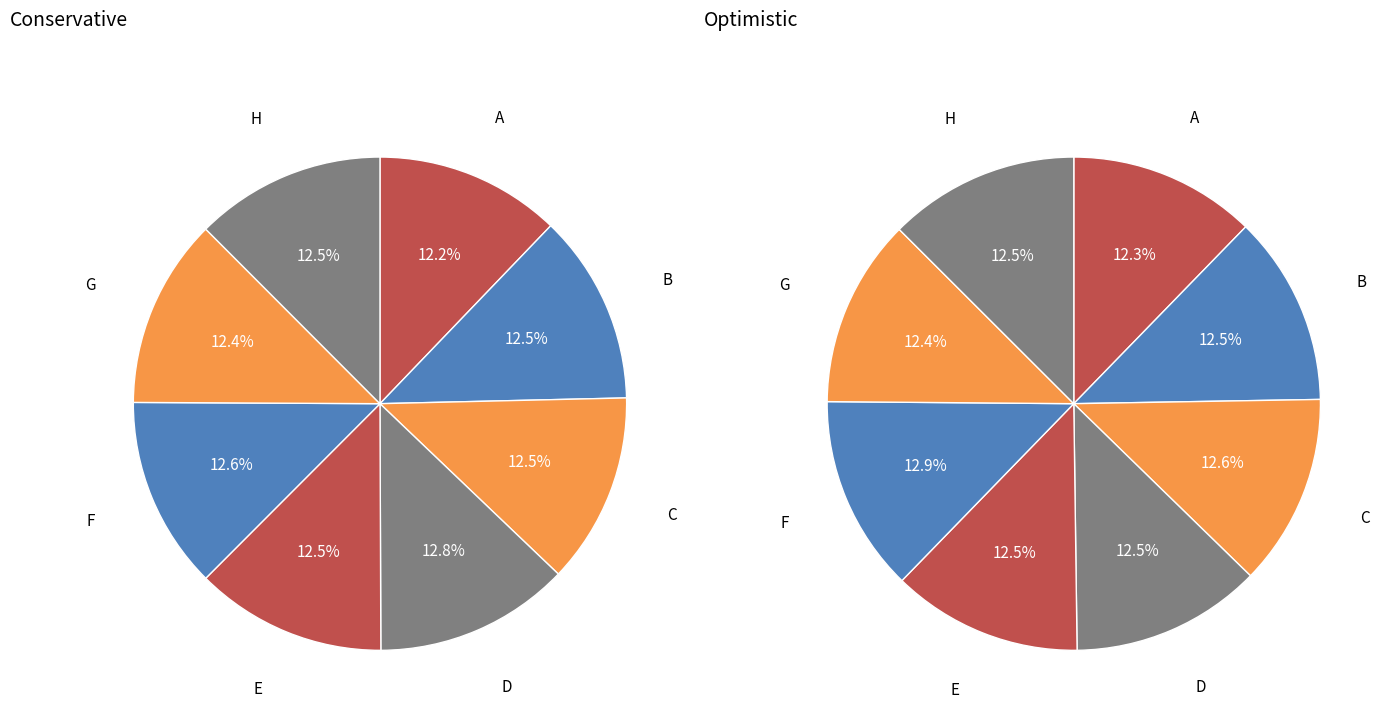

Is the sum of G and B greater than half?

No